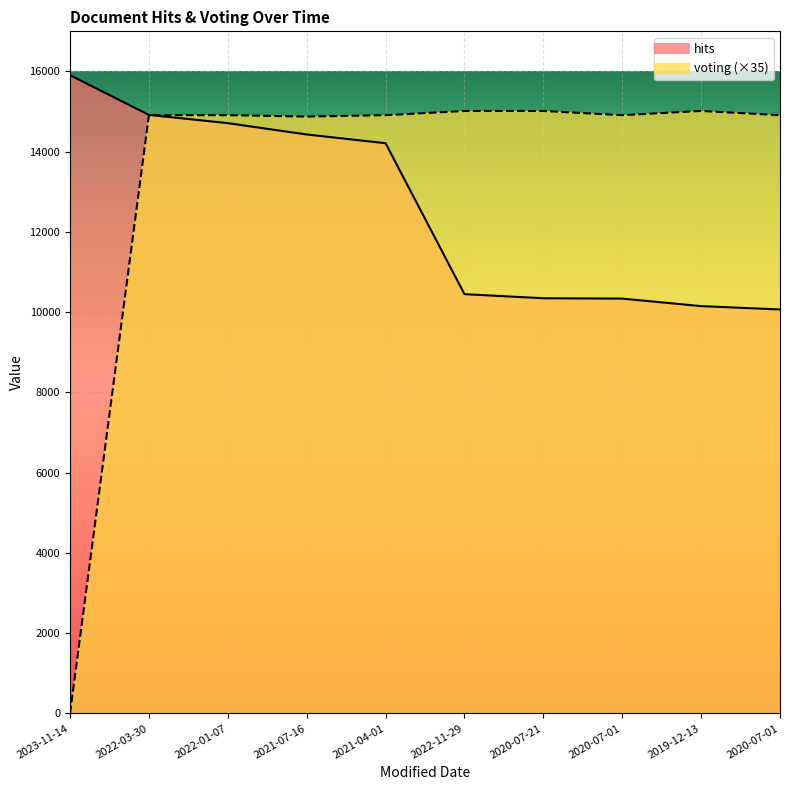

Reading left to right, what are all the values shown in this chart?

hits: 15906	14917	14711	14429	14211	10449	10347	10338	10151	10067
voting: 0	14910	14910	14875	14910	15015	15015	14910	15015	14910